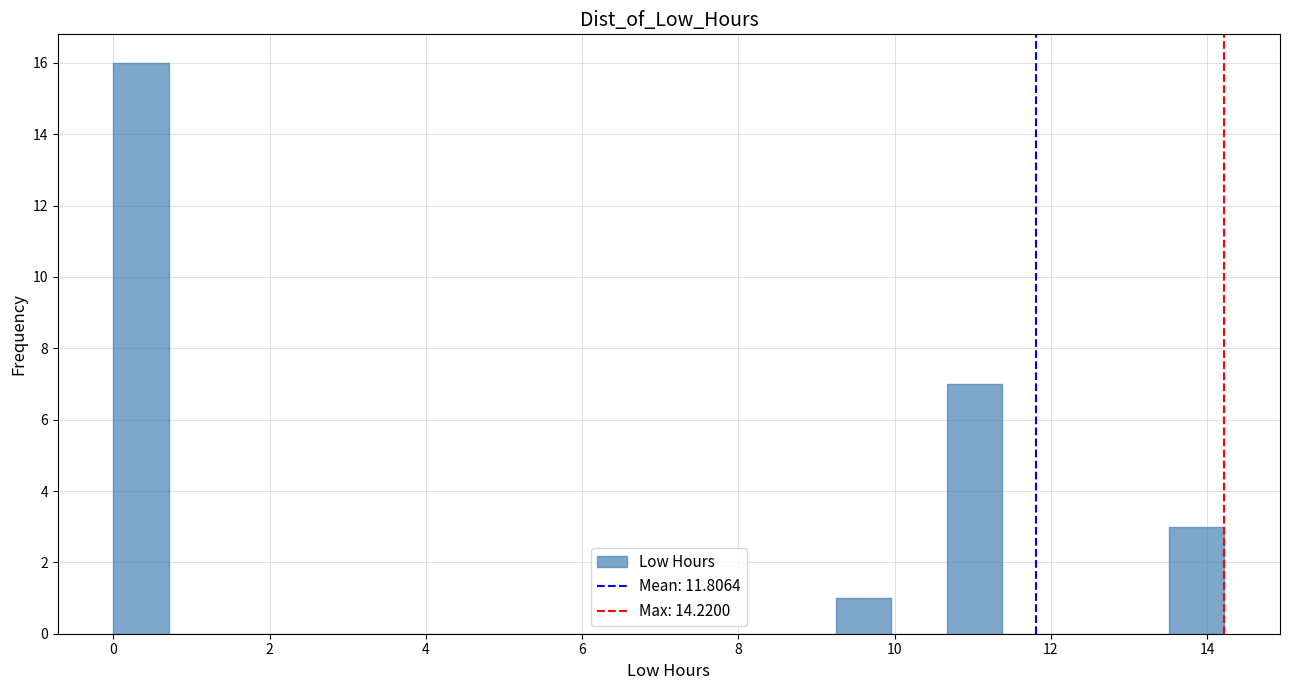

Read against the x-axis, roughly where is the centre of the tallest bar?

0.4